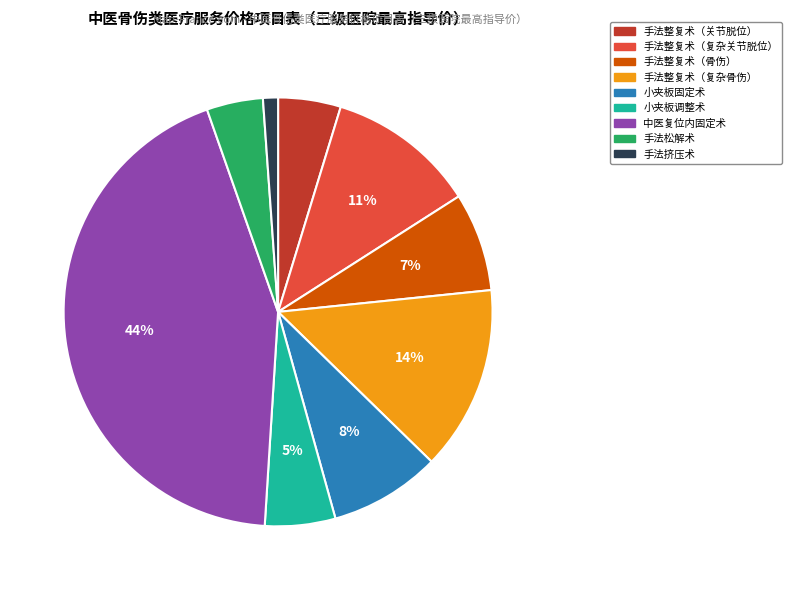

Is the sum of 手法整复术（关节脱位） and 手法整复术（骨伤） greater than half?

No